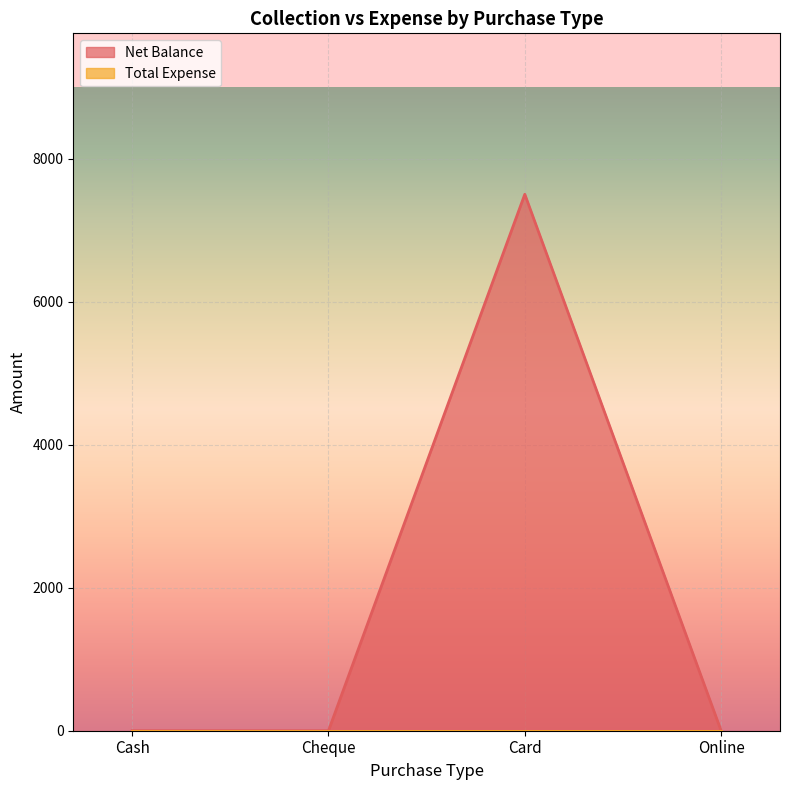

The value at Cash is 0. True or false?

True